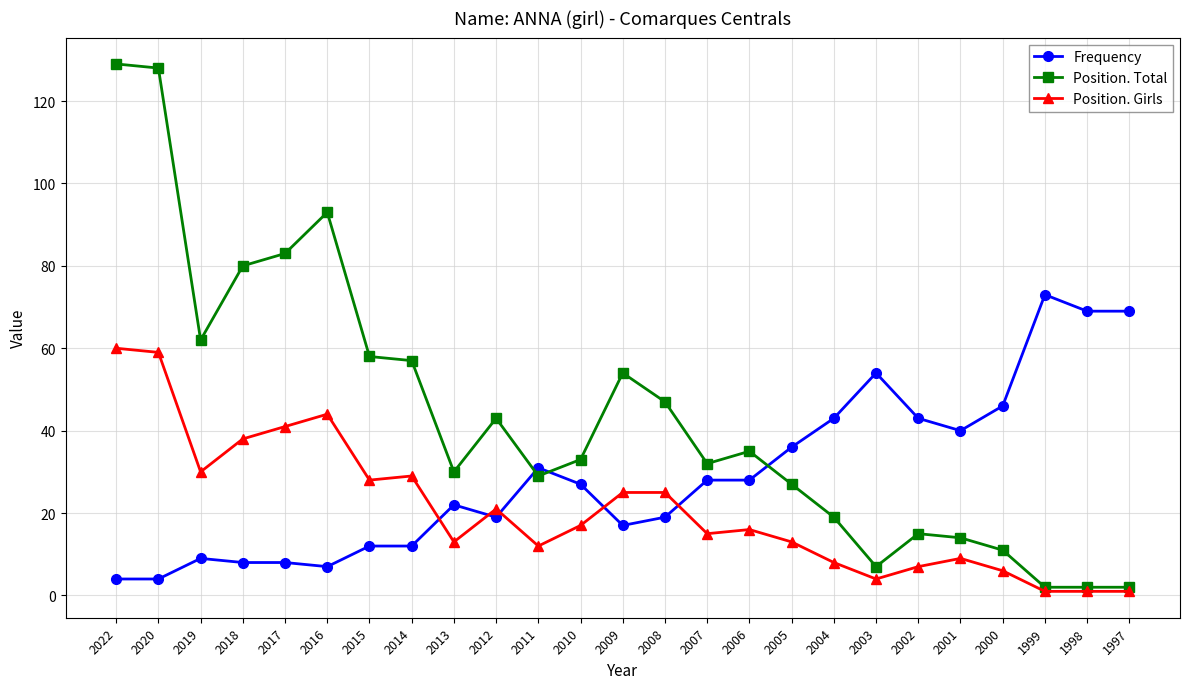

Between which two adjacent categories do Position. Girls and Frequency first intersect?

2014 and 2013